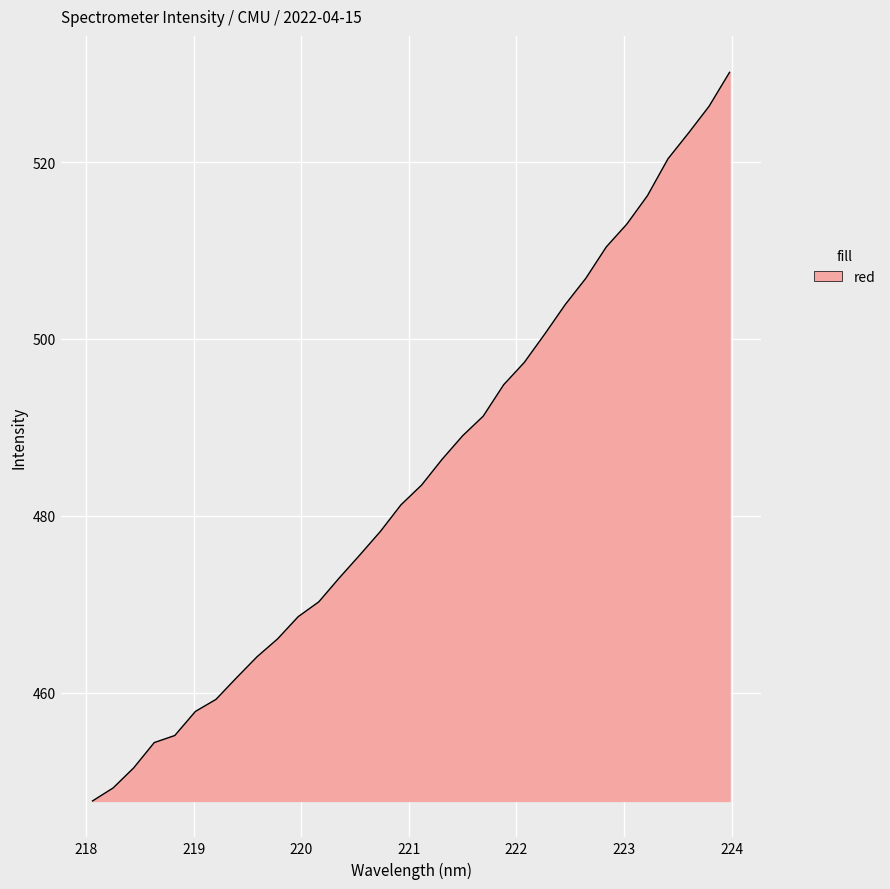

True or false: there are more than 0 points higher than both neighbors.

False